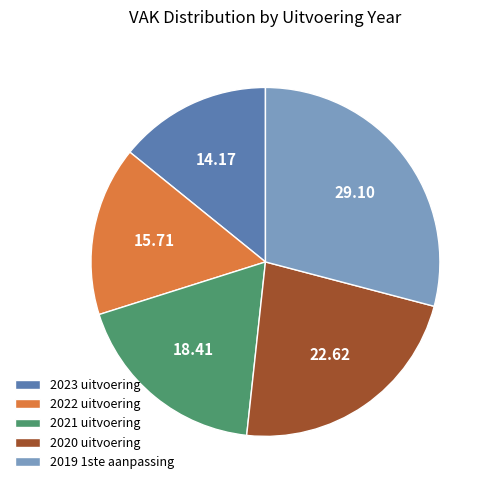

Between 2022 uitvoering and 2021 uitvoering, which is larger?

2021 uitvoering